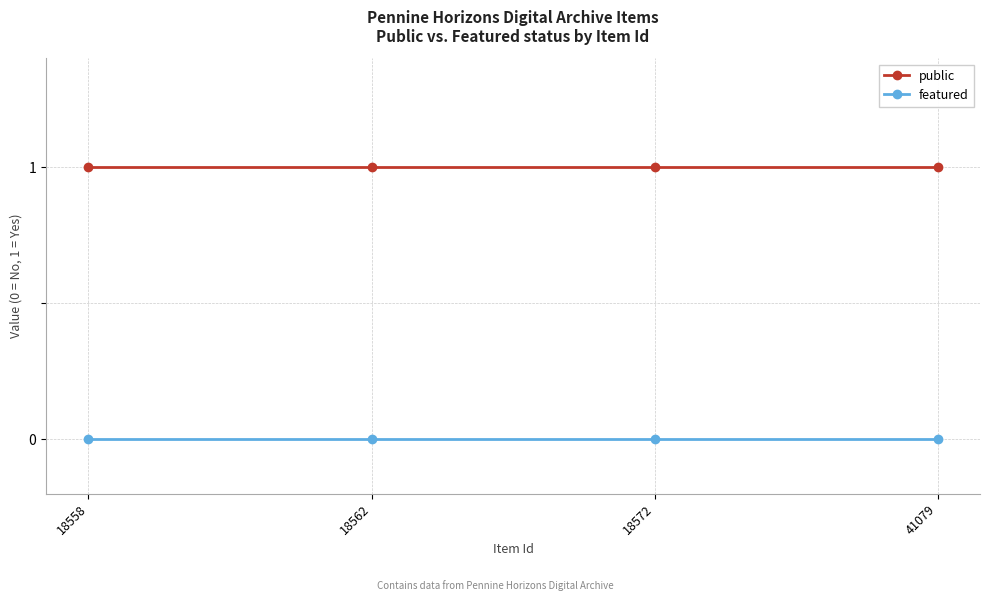

Rank the series at 18572 from lowest to highest value.

featured, public